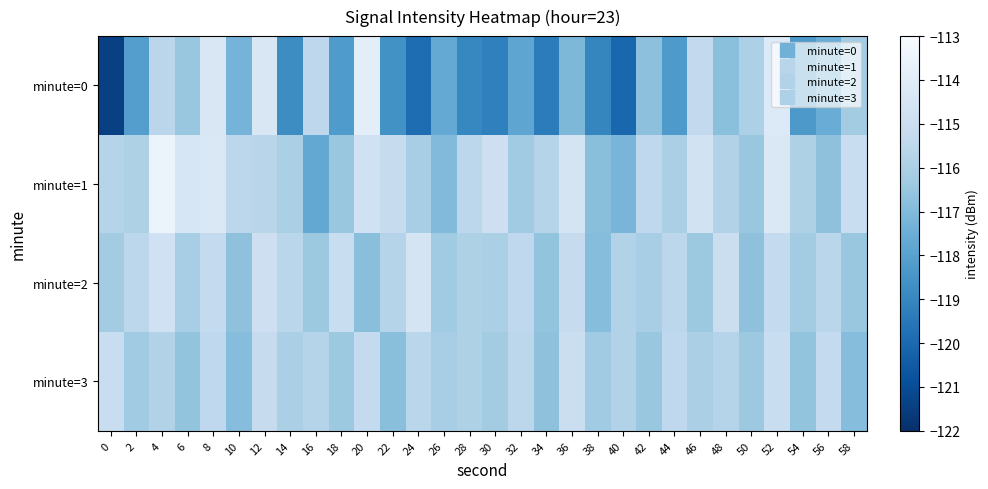

What is the greatest value displayed?

-113.5